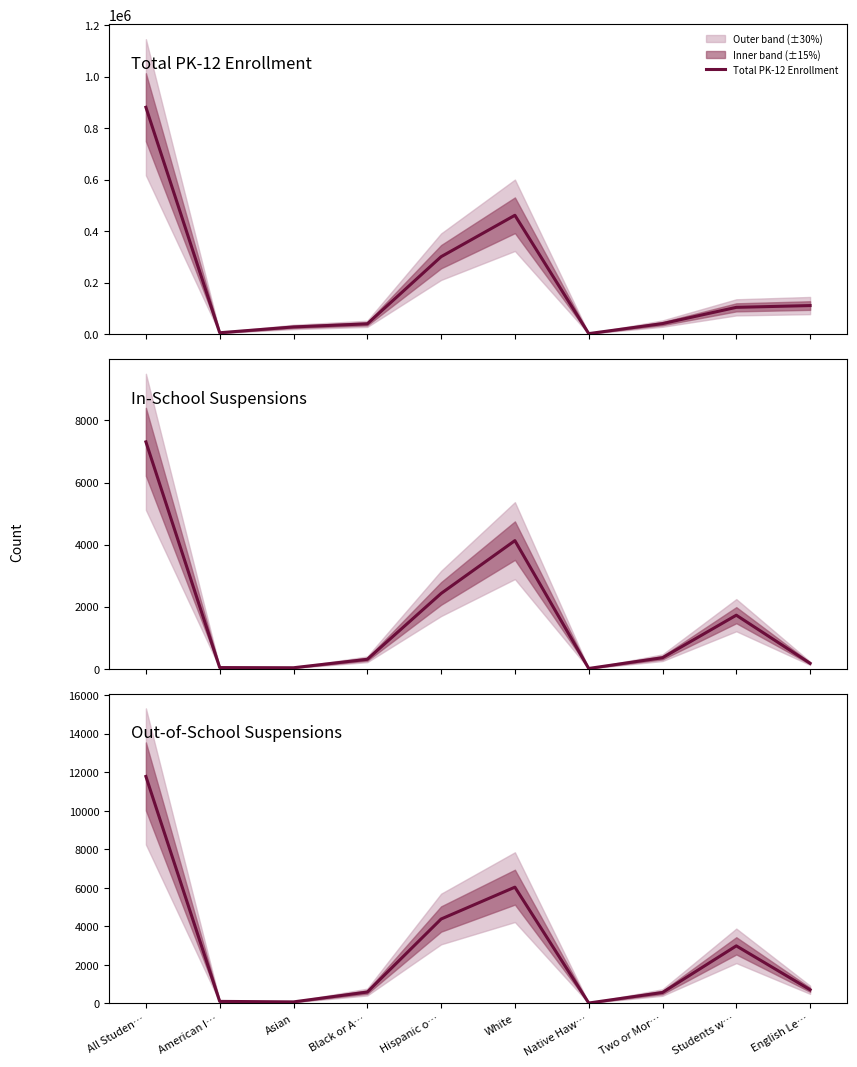

How many values in the Total PK-12 Enrollment series exceed 104430?

4